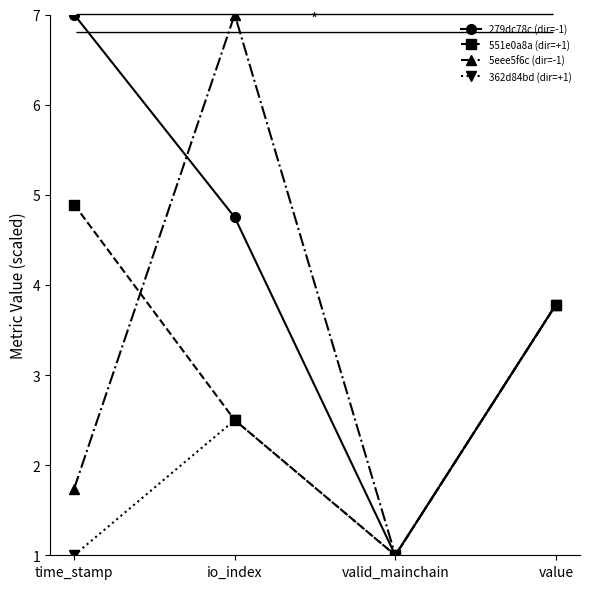

True or false: 279dc78c (dir=-1) has more than 1 interior local peaks.

False